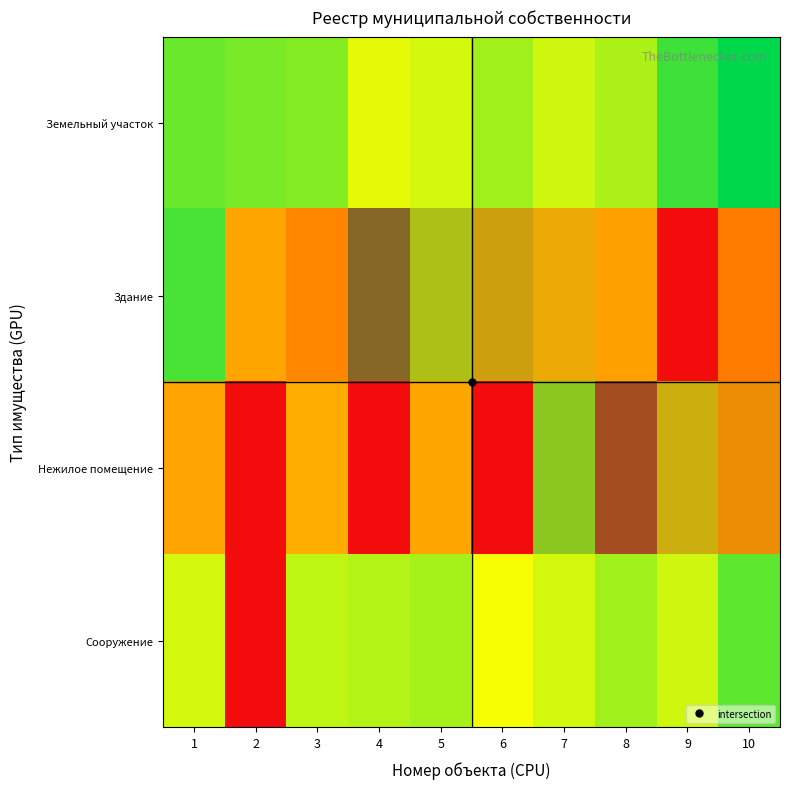

Rank the series at 10 from highest to lowest value.

Земельный участок, Сооружение, Нежилое помещение, Здание